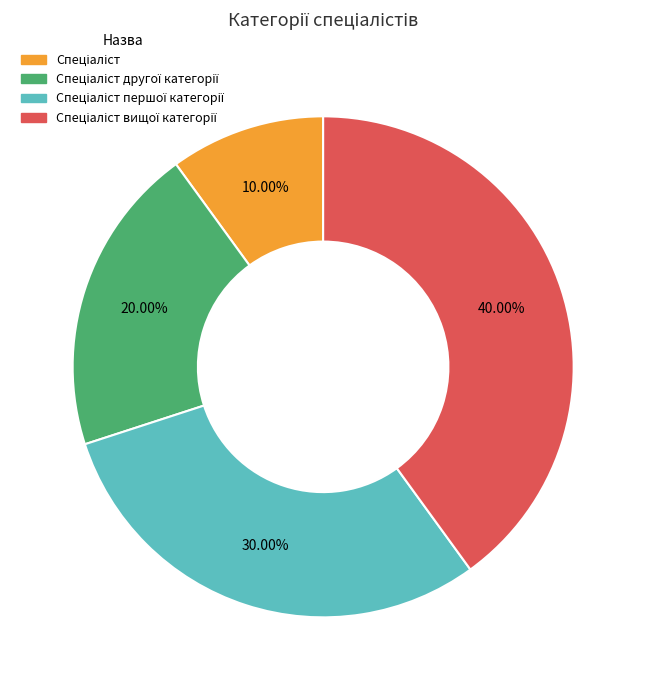

Is there any slice that represents more than half of the pie?

No